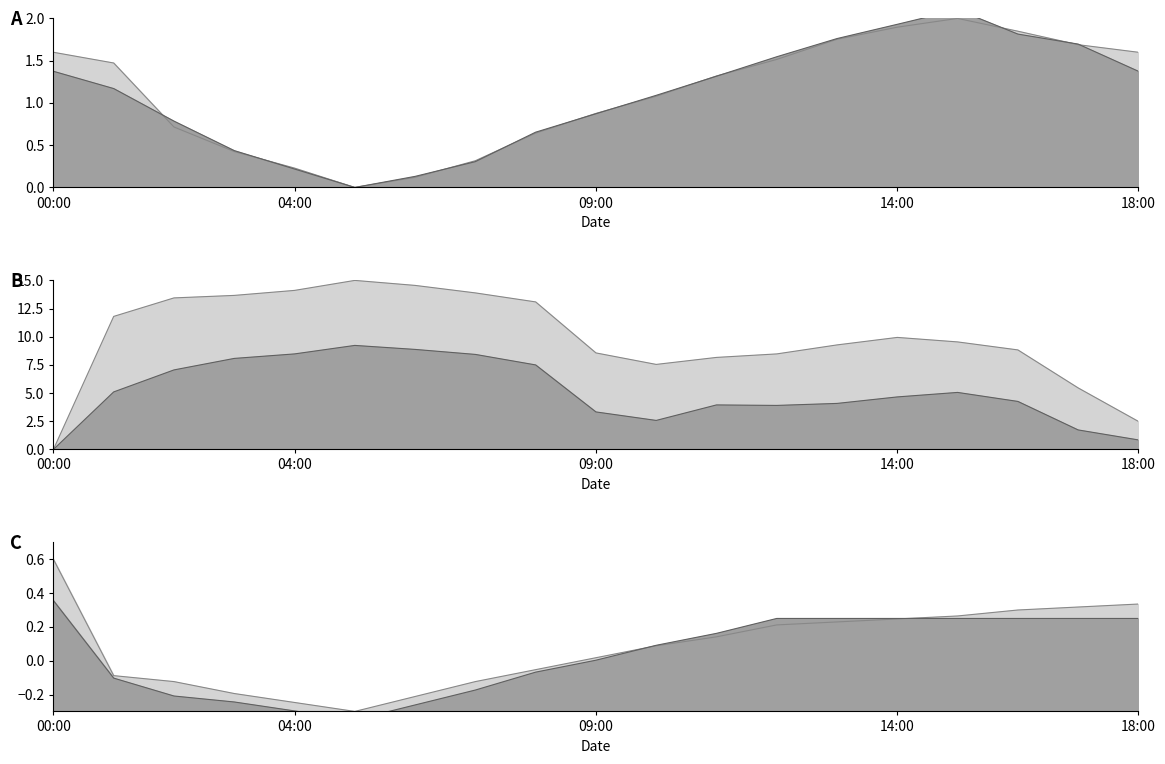

Reading right to left, transcribe all the data shown in this chart.

pressure: 18:00=1.6	17:00=1.7	16:00=1.8	15:00=2.0	14:00=1.9	13:00=1.8	12:00=1.5	11:00=1.3	10:00=1.1	09:00=0.9	08:00=0.6	07:00=0.3	06:00=0.1	05:00=0.0	04:00=0.2	03:00=0.4	02:00=0.7	01:00=1.5	00:00=1.6
pressure2: 18:00=1.4	17:00=1.7	16:00=1.8	15:00=2.1	14:00=1.9	13:00=1.8	12:00=1.5	11:00=1.3	10:00=1.1	09:00=0.9	08:00=0.7	07:00=0.3	06:00=0.1	05:00=0.0	04:00=0.2	03:00=0.4	02:00=0.8	01:00=1.2	00:00=1.4
humidity: 18:00=2.5	17:00=5.5	16:00=8.8	15:00=9.5	14:00=9.9	13:00=9.3	12:00=8.5	11:00=8.2	10:00=7.5	09:00=8.6	08:00=13.1	07:00=13.9	06:00=14.6	05:00=15.0	04:00=14.1	03:00=13.7	02:00=13.4	01:00=11.8	00:00=0.0
humidity2: 18:00=0.8	17:00=1.7	16:00=4.3	15:00=5.1	14:00=4.7	13:00=4.1	12:00=3.9	11:00=3.9	10:00=2.6	09:00=3.3	08:00=7.5	07:00=8.4	06:00=8.9	05:00=9.2	04:00=8.5	03:00=8.1	02:00=7.1	01:00=5.1	00:00=0.0
temperature: 18:00=0.3	17:00=0.3	16:00=0.3	15:00=0.3	14:00=0.2	13:00=0.2	12:00=0.2	11:00=0.1	10:00=0.1	09:00=0.0	08:00=-0.1	07:00=-0.1	06:00=-0.2	05:00=-0.3	04:00=-0.2	03:00=-0.2	02:00=-0.1	01:00=-0.1	00:00=0.6
temperature2: 18:00=0.3	17:00=0.3	16:00=0.3	15:00=0.3	14:00=0.3	13:00=0.3	12:00=0.3	11:00=0.2	10:00=0.1	09:00=0.0	08:00=-0.1	07:00=-0.2	06:00=-0.3	05:00=-0.3	04:00=-0.3	03:00=-0.2	02:00=-0.2	01:00=-0.1	00:00=0.4